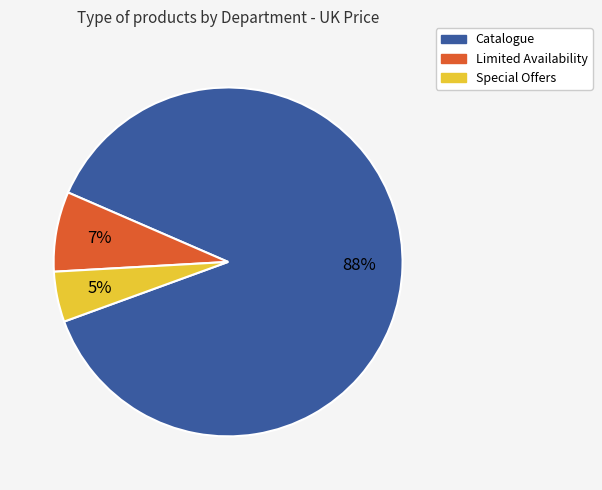

To the nearest percent, what is the average slice percentage?

33%